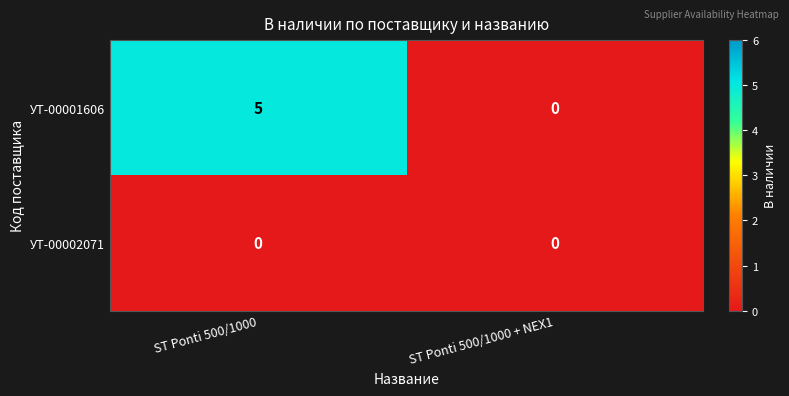

Which category has the highest value in the УТ-00001606 series?

ST Ponti 500/1000